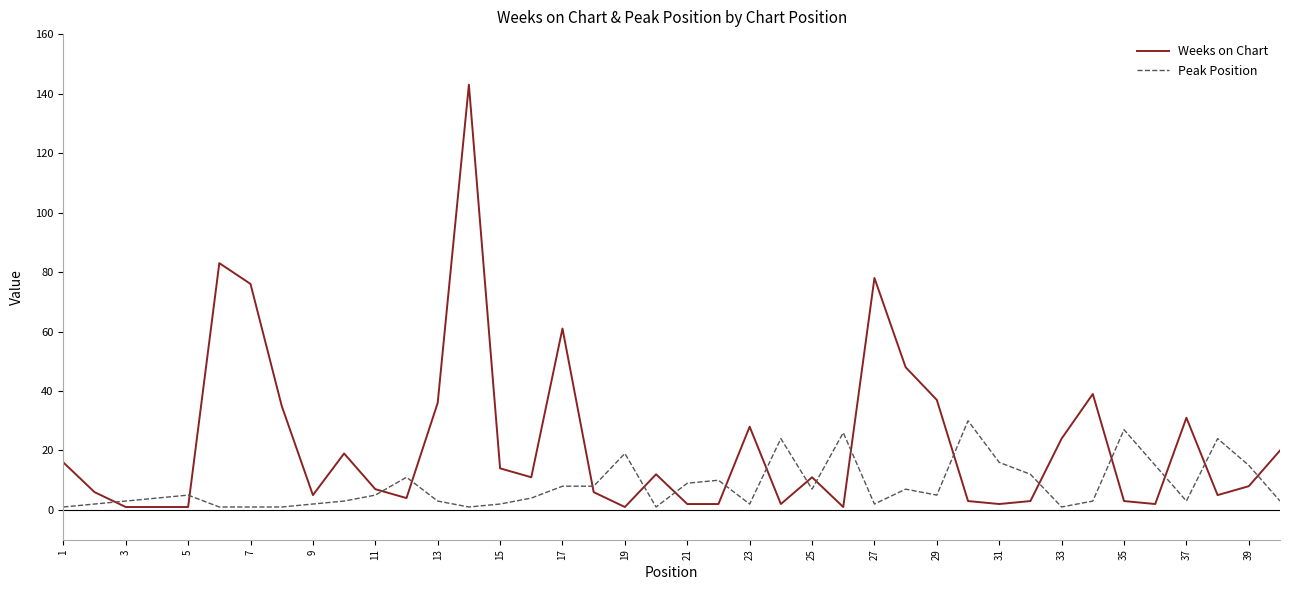

How many values in the Weeks on Chart series are below 11?

20